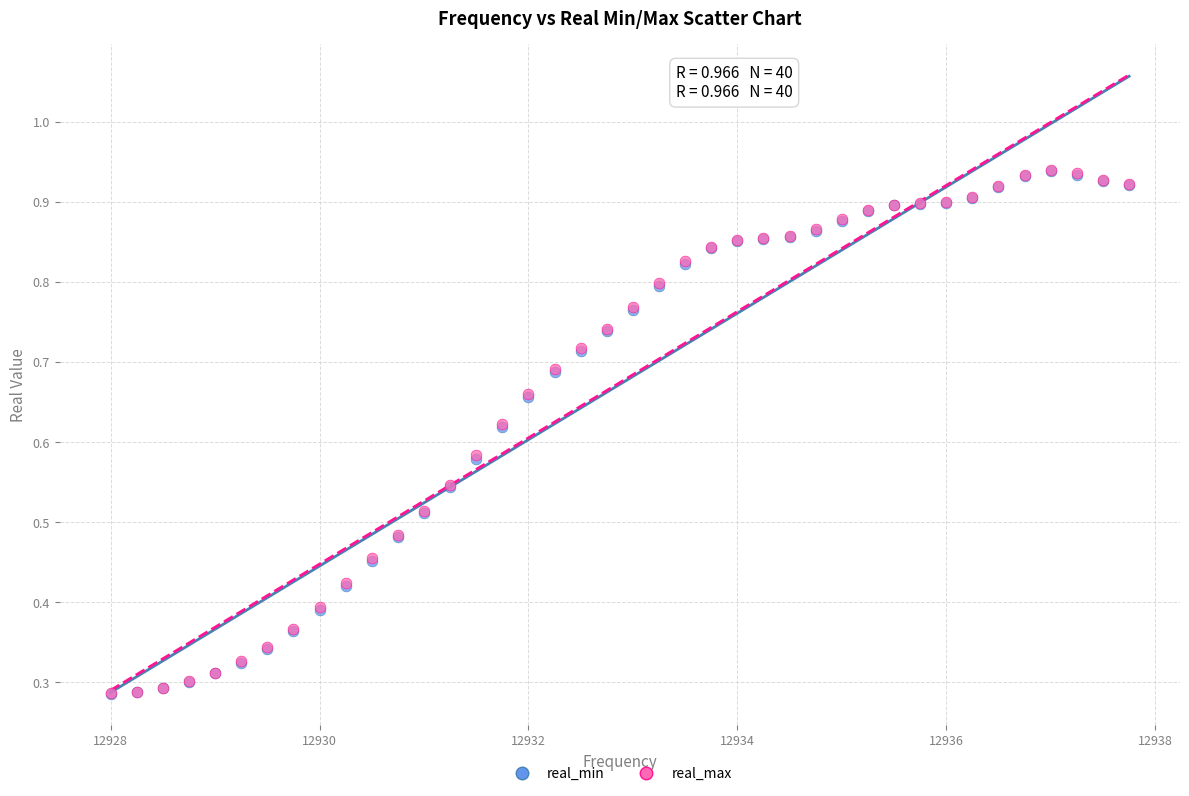

What are all the series names shown in the legend?

real_min, real_max